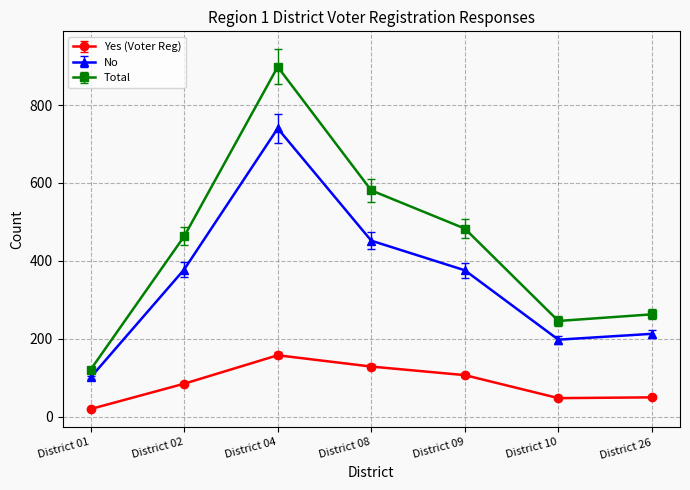

What is the value of the Yes (Voter Reg) point at the 2nd from the left?

85